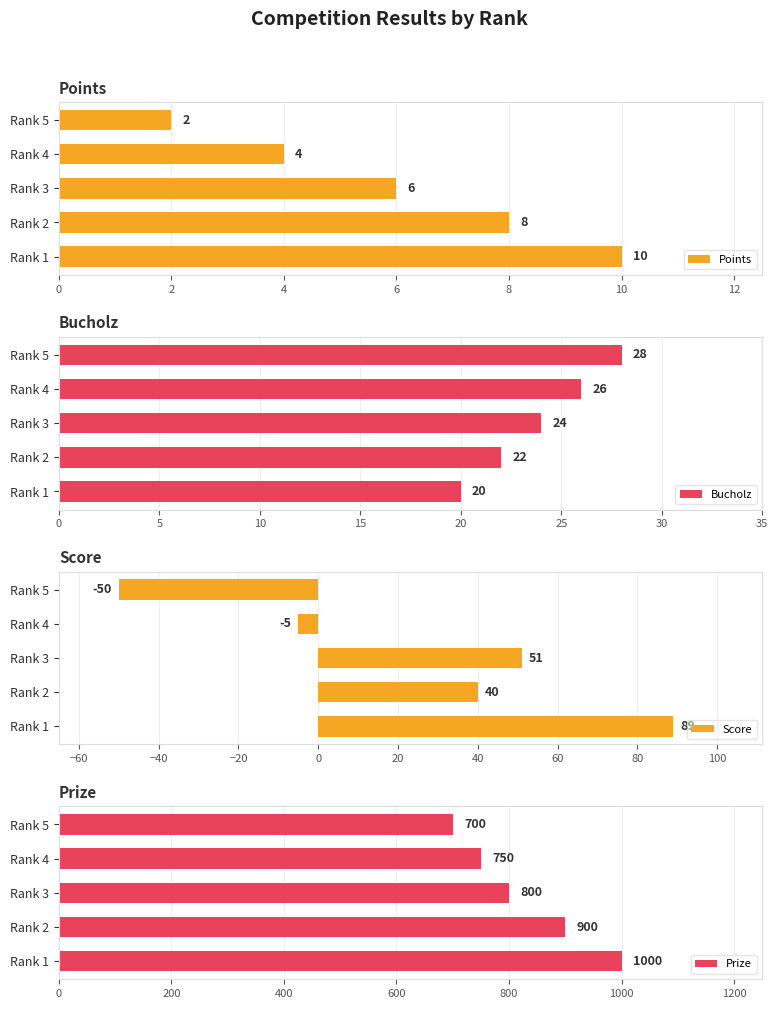

What are all the series names shown in the legend?

Points, Bucholz, Score, Prize